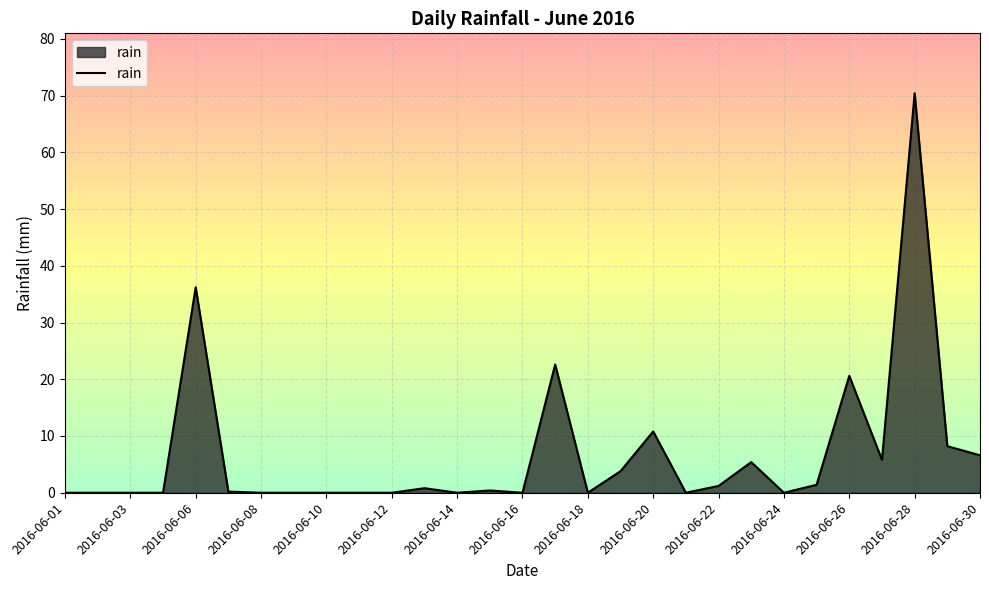

What is the difference between the maximum and minimum values?

70.4